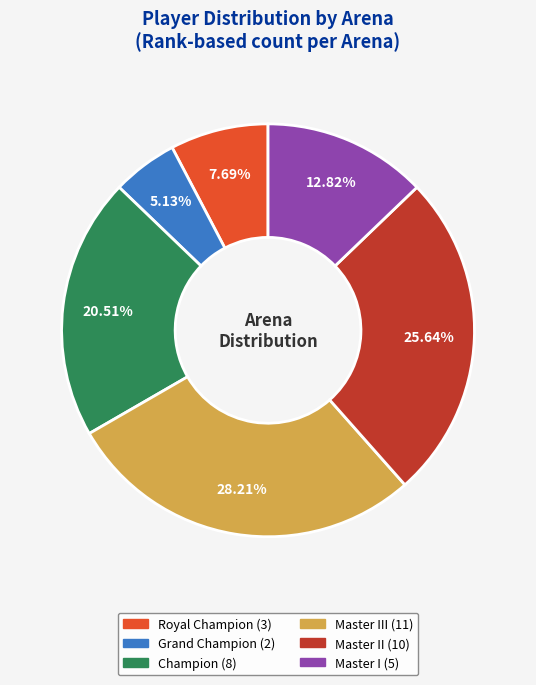

Is there a majority slice in this chart?

No